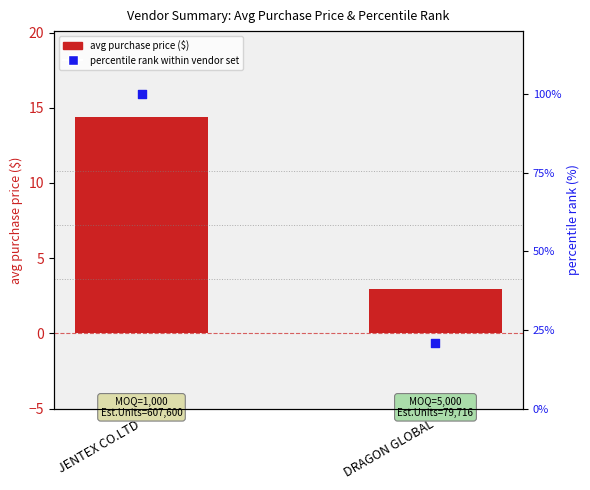

Is the value of percentile rank within vendor set at DRAGON GLOBAL greater than the value of avg purchase price ($) at JENTEX CO.LTD?

Yes